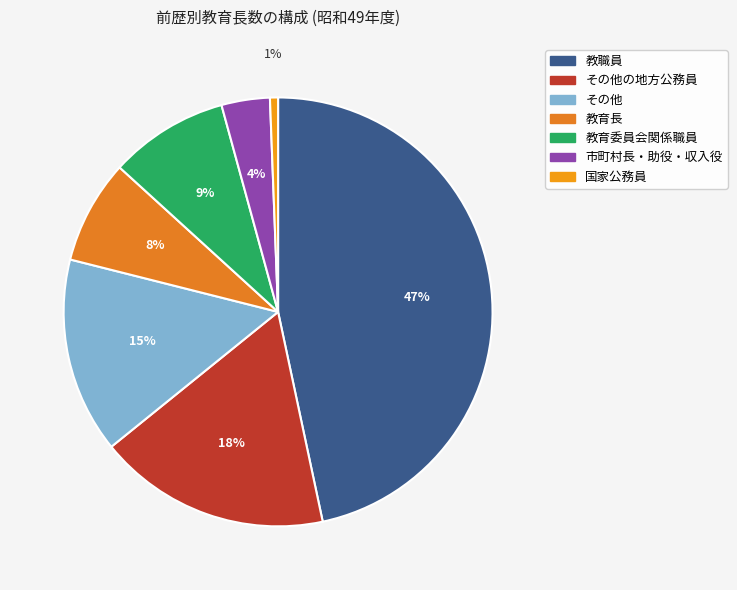

Count the number of slices in the pie.

7